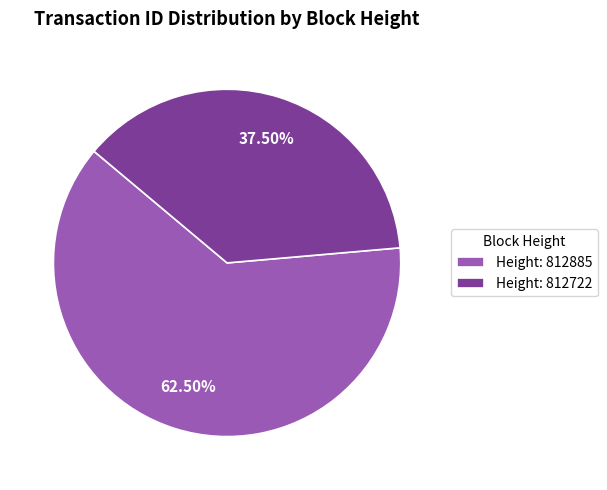

Between Height: 812885 and Height: 812722, which is larger?

Height: 812885